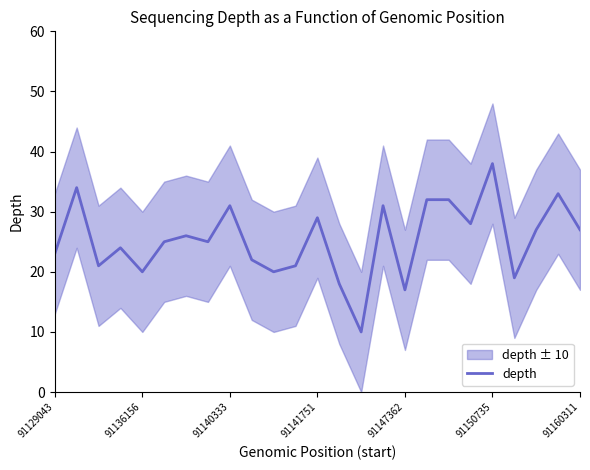

How many data points are less than 25?

11